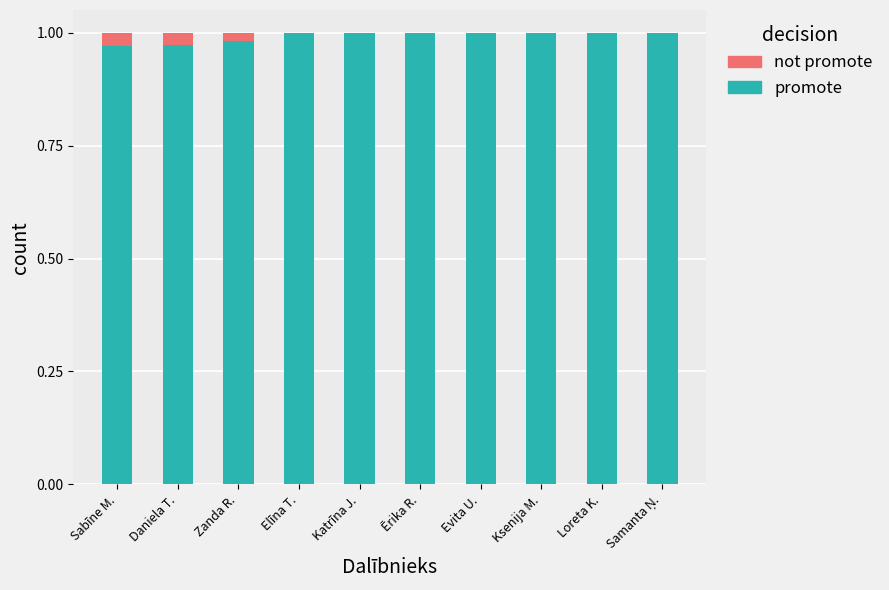

What is the sum of all promote values?

9.9